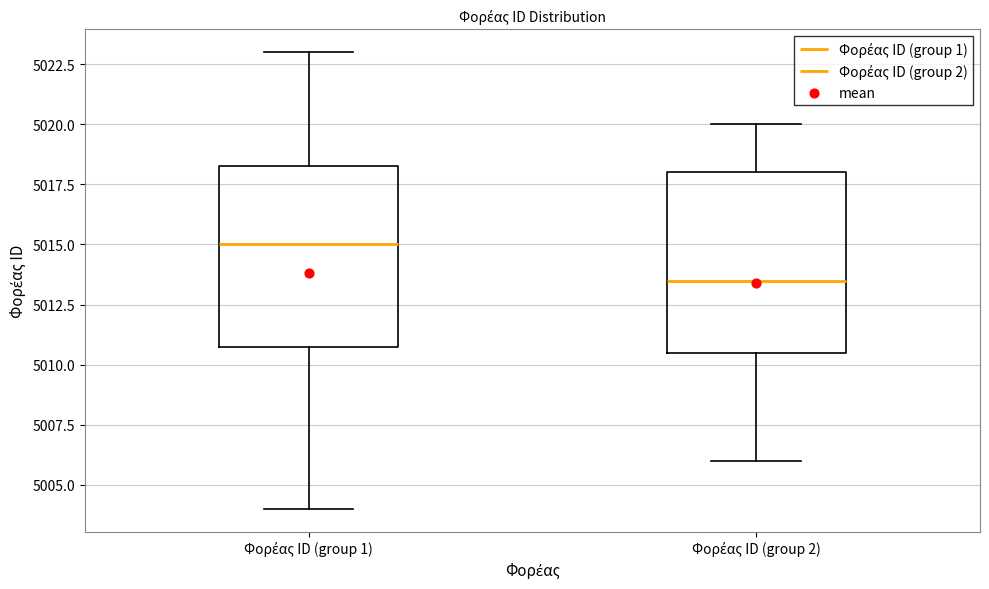

Reading left to right, transcribe this box plot: for each box, give where its median line is, the range the box spans, and where its two whiskers end, as read against the y-axis. The values are not printed on the chart, so give them approximately, as read against the axis.

Φορέας ID (group 1): median 5015.0, box 5011.0 to 5018.5, whiskers 5004.0 to 5023.0
Φορέας ID (group 2): median 5013.5, box 5010.5 to 5018.0, whiskers 5006.0 to 5020.0